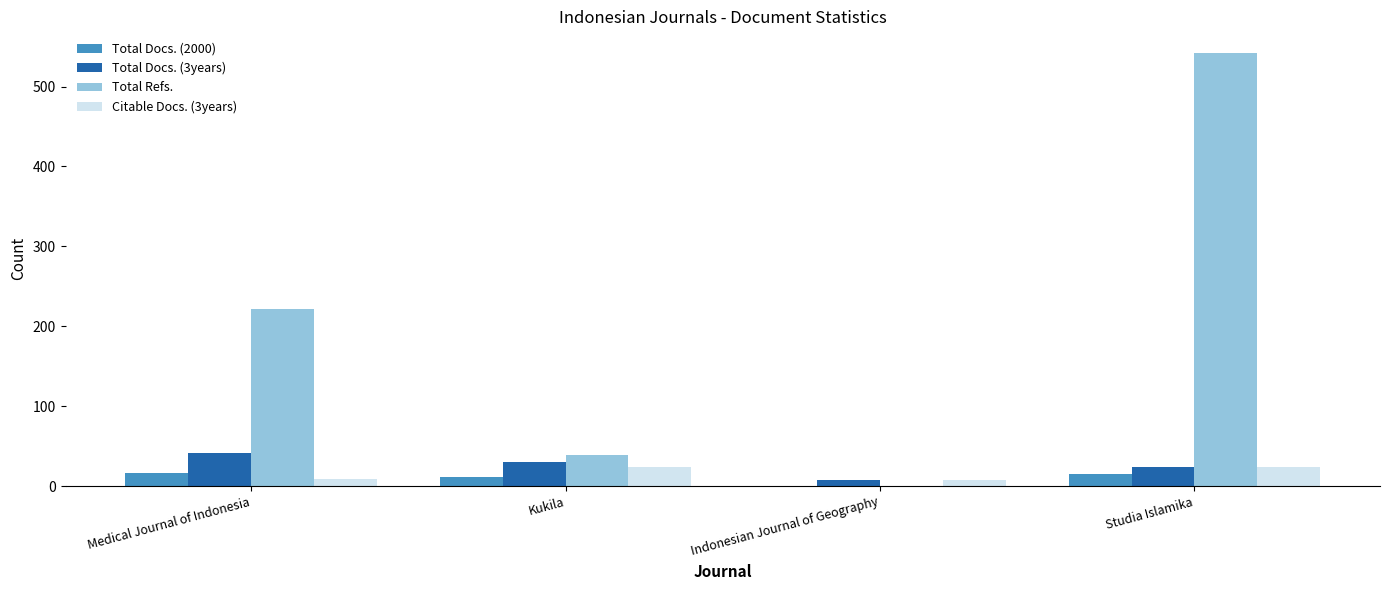

Does the chart contain stacked bars?

No